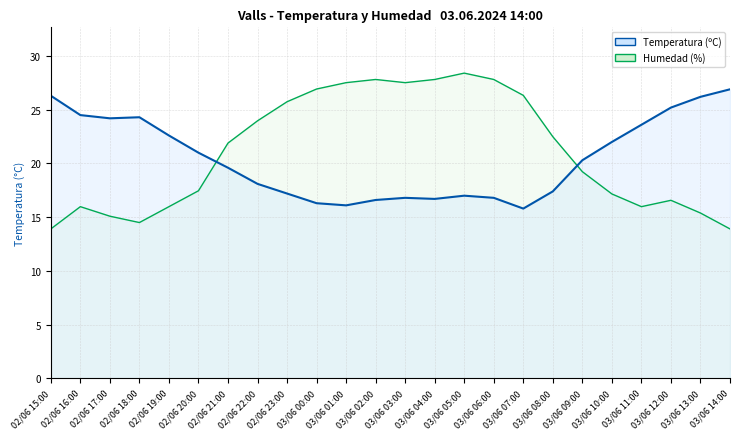

Between which two adjacent categories do Humedad (%) and Temperatura (ºC) first intersect?

02/06 20:00 and 02/06 21:00